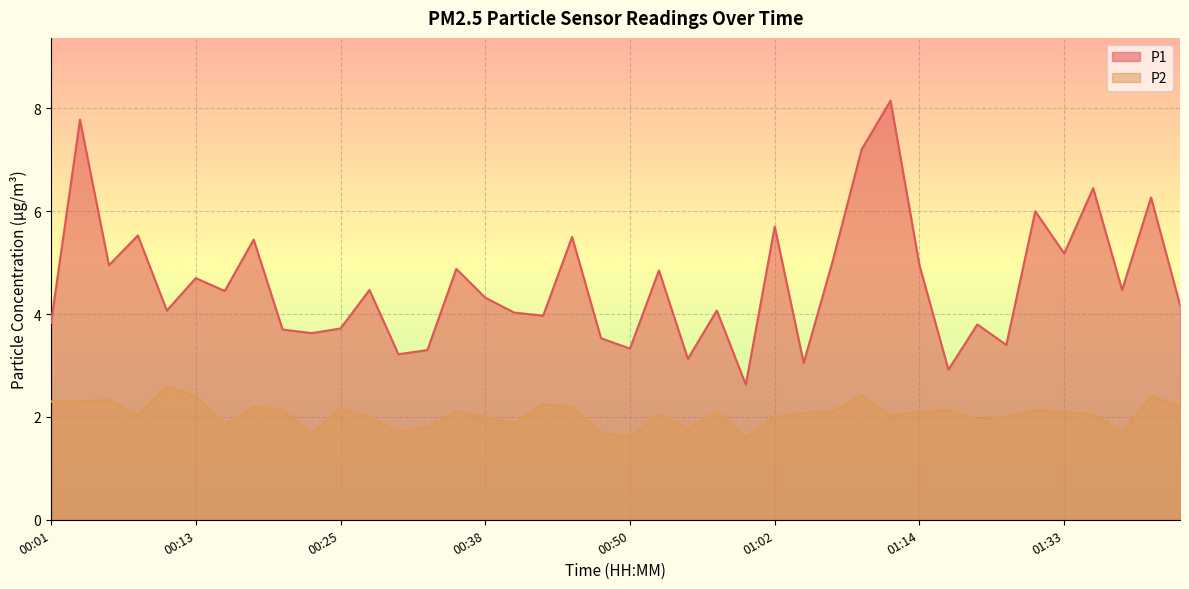

List the series in order of their peak value, lowest first.

P2, P1